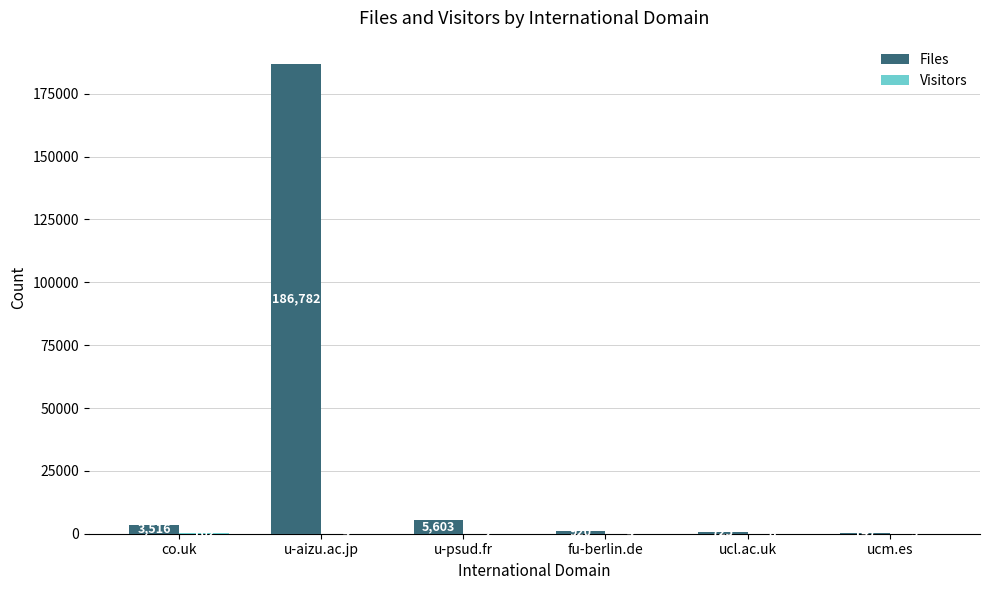

What is the maximum value shown in the chart?

186782